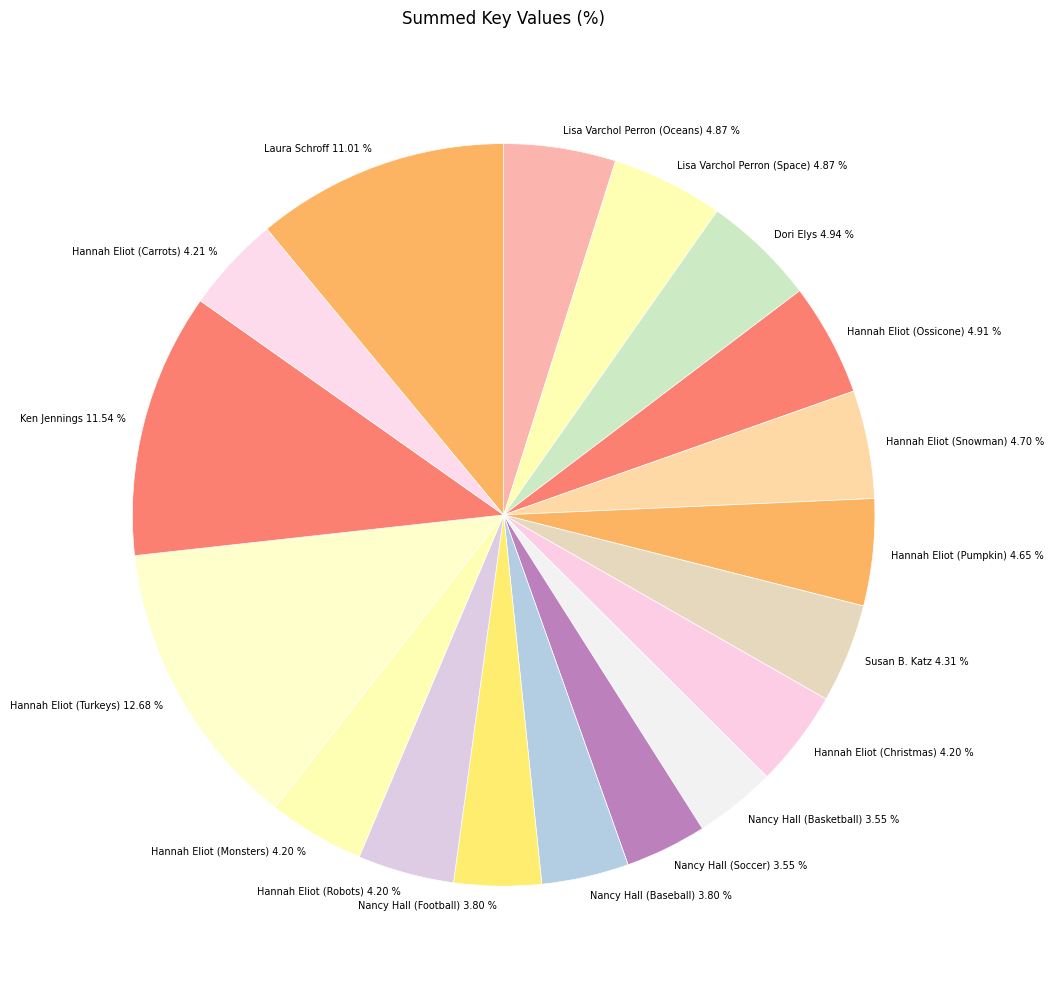

How many slices are in this pie chart?

18